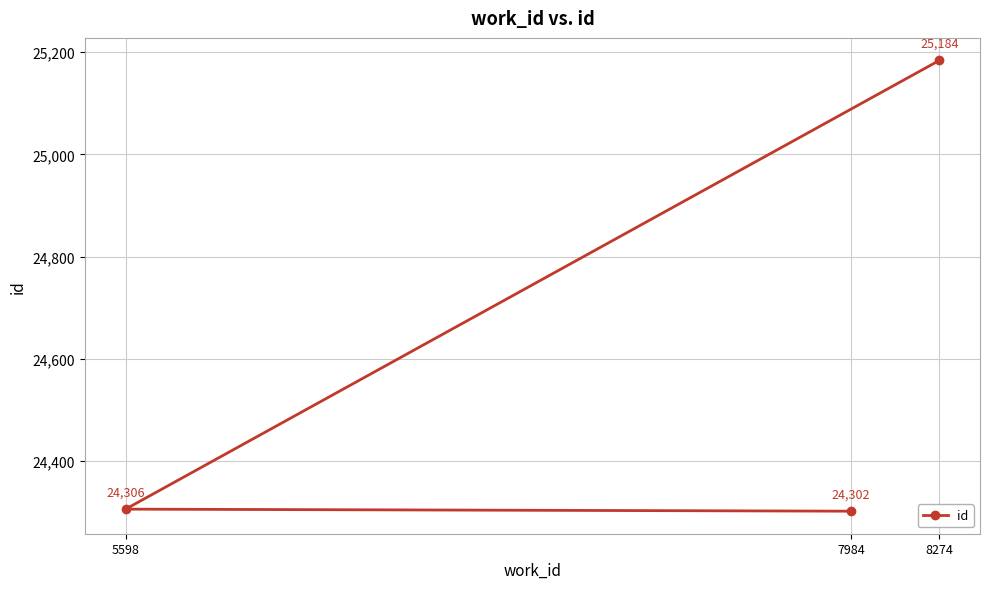

Reading left to right, extract all data points from this chart.

5598=24306	7984=24302	8274=25184